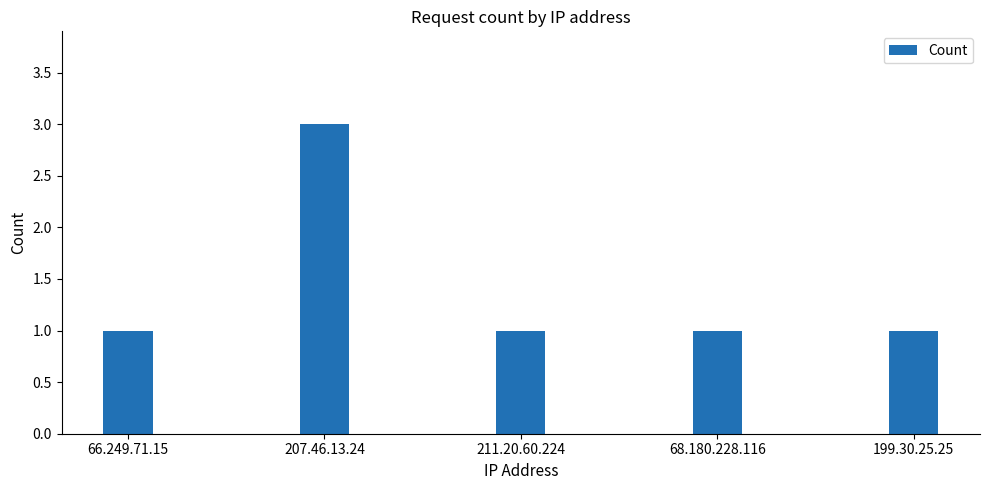

How many distinct data groups are displayed?

1